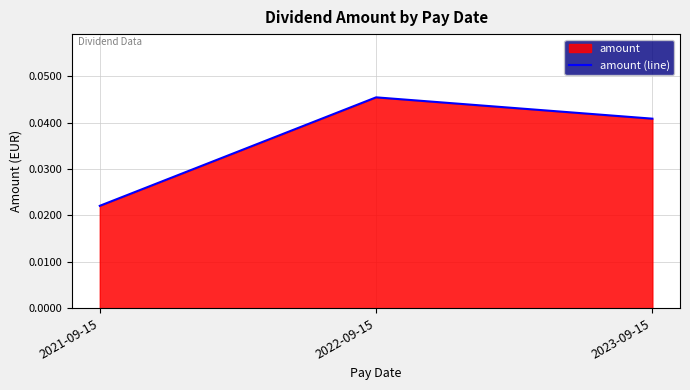

Is it true that the value at 2022-09-15 is 0.1?

False